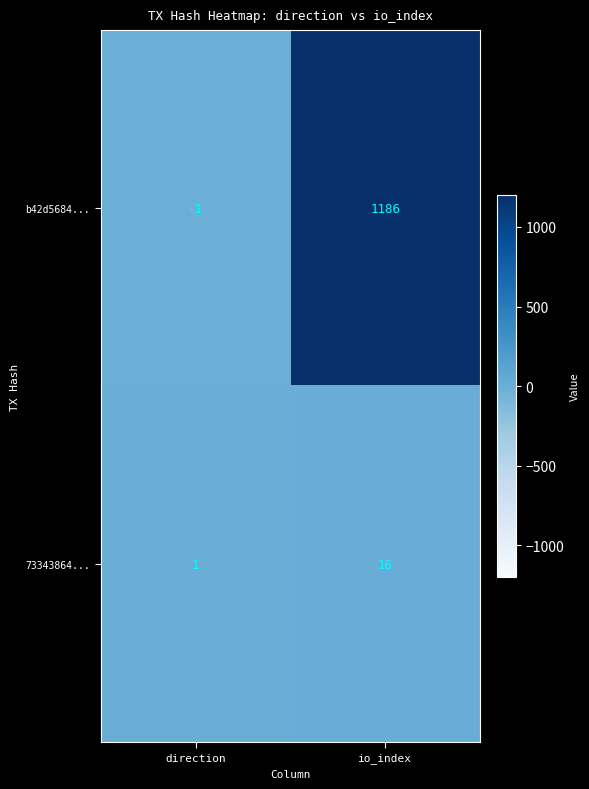

At direction, list the series in order from smallest to largest.

b42d5684..., 73343864...